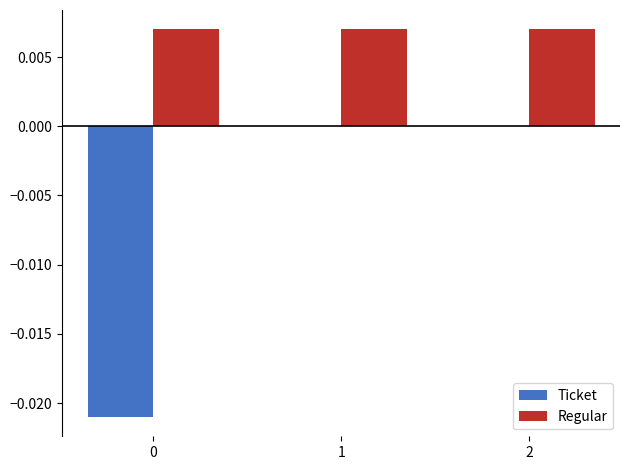

True or false: Ticket has a value of -0.0 at 0.

True